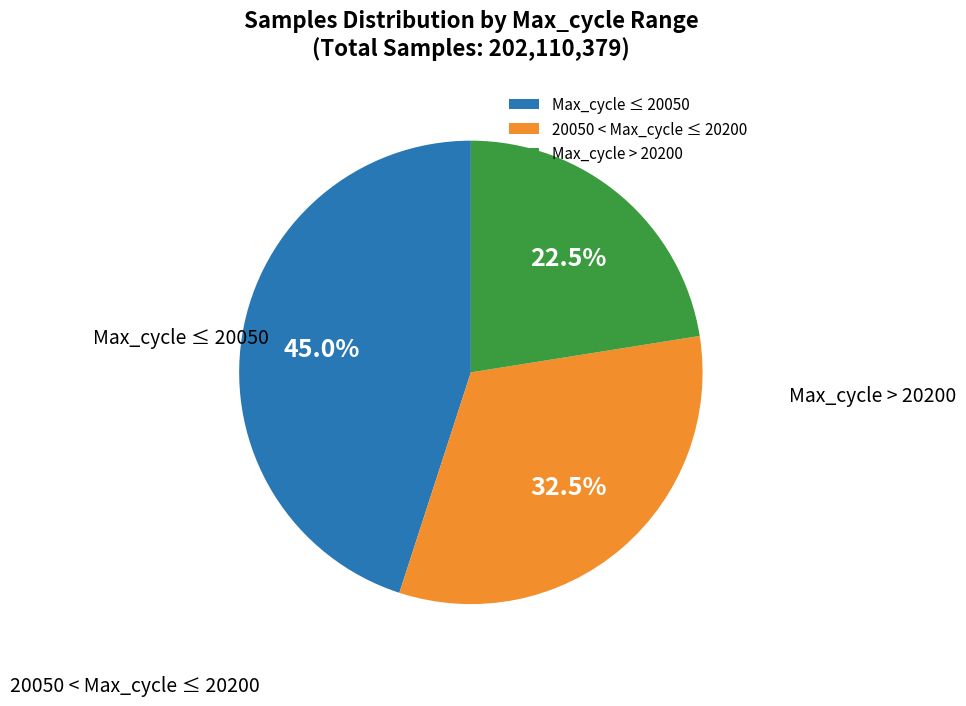

Rank the categories by value from highest to lowest.

Max_cycle ≤ 20050, 20050 < Max_cycle ≤ 20200, Max_cycle > 20200